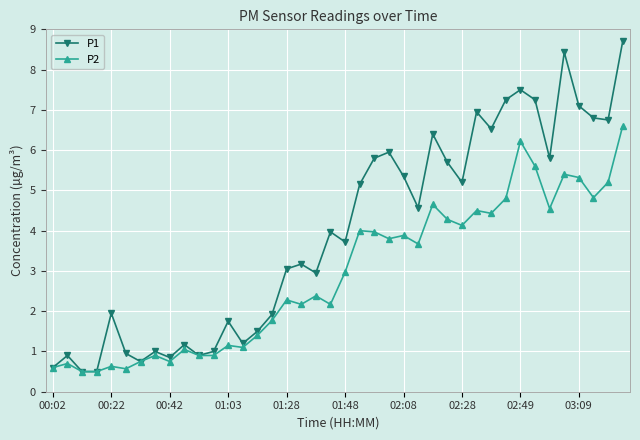

True or false: P1 has more than 2 interior local peaks.

True